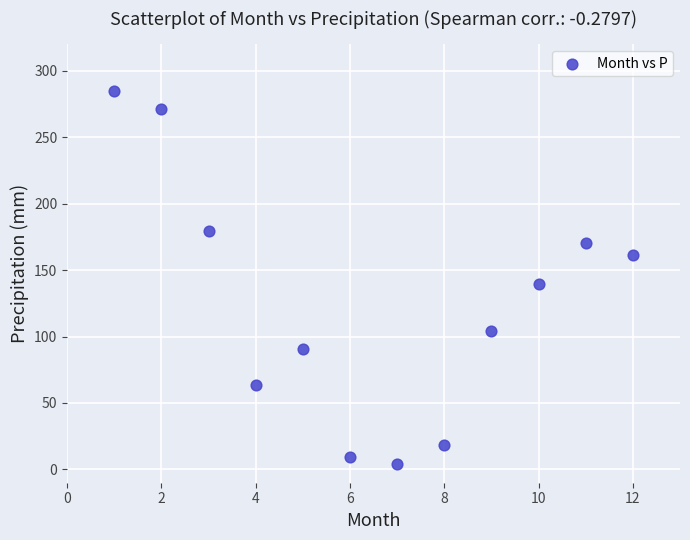

What Y value in the scatter plot is closest to 144?

139.3